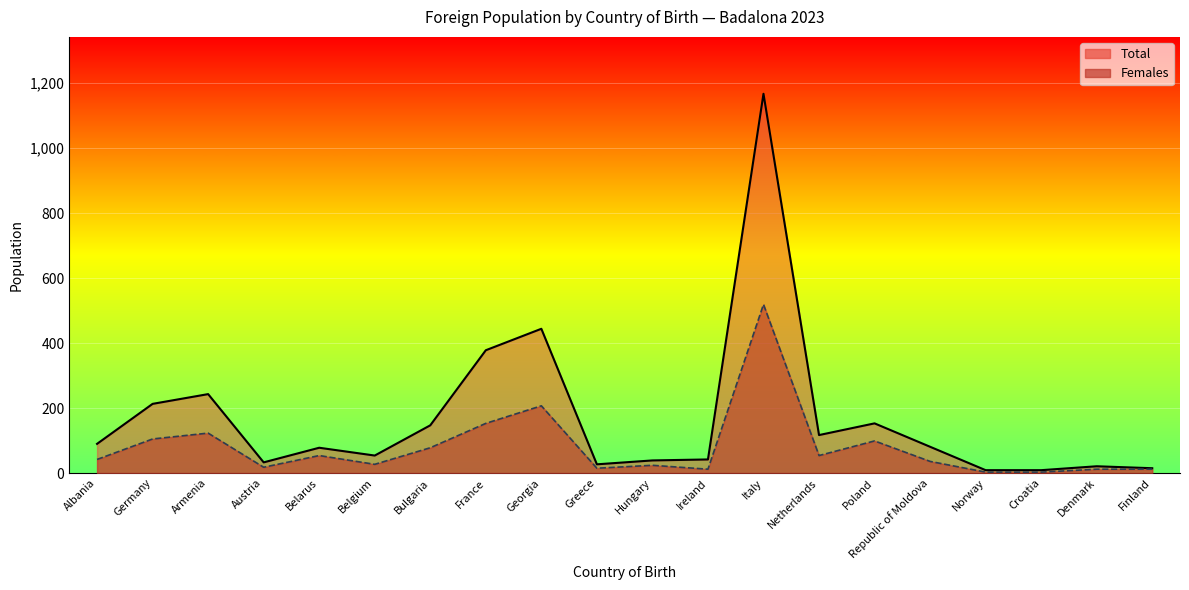

Rank the series at Albania from lowest to highest value.

Females, Total